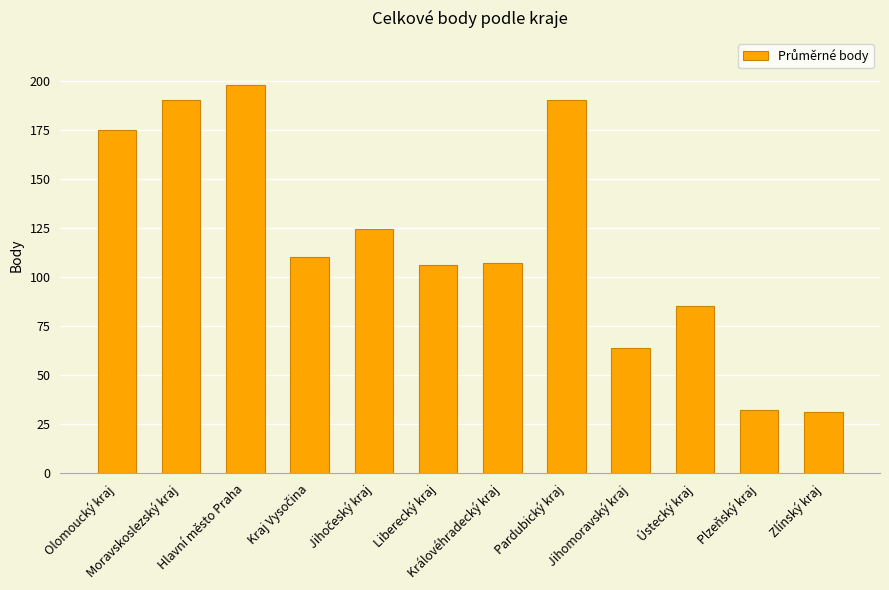

What is the difference between the maximum and minimum values?

167.0